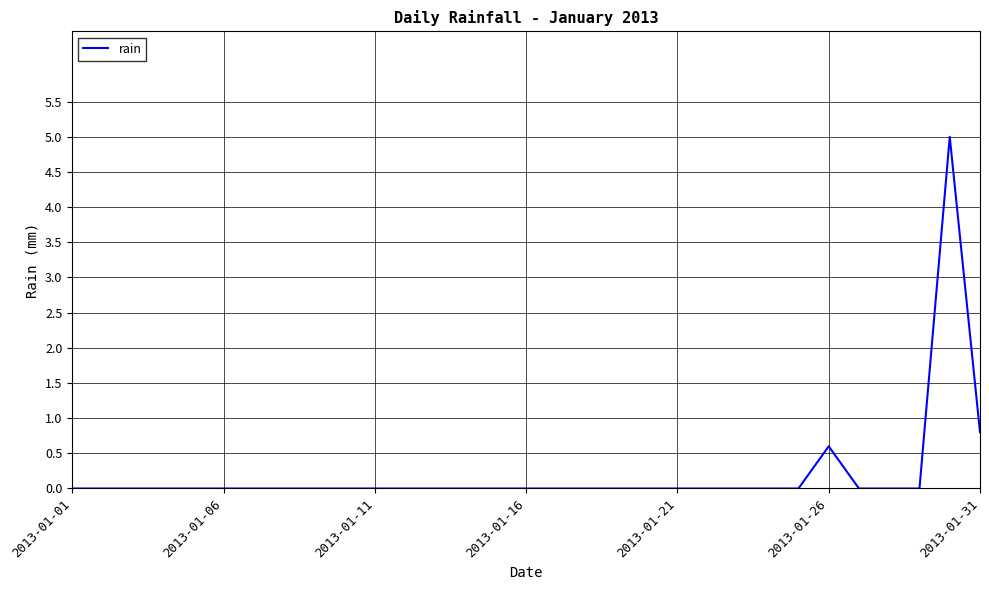

Reading right to left, transcribe all the data shown in this chart.

0.8	5.0	0.0	0.0	0.0	0.6	0.0	0.0	0.0	0.0	0.0	0.0	0.0	0.0	0.0	0.0	0.0	0.0	0.0	0.0	0.0	0.0	0.0	0.0	0.0	0.0	0.0	0.0	0.0	0.0	0.0